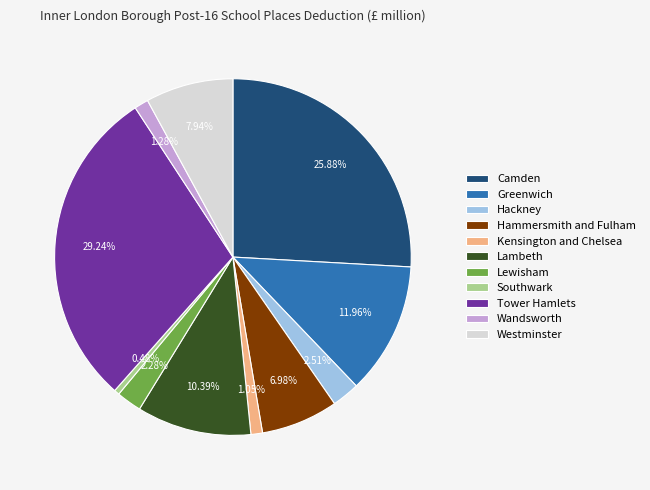

Does any single category account for the majority?

No